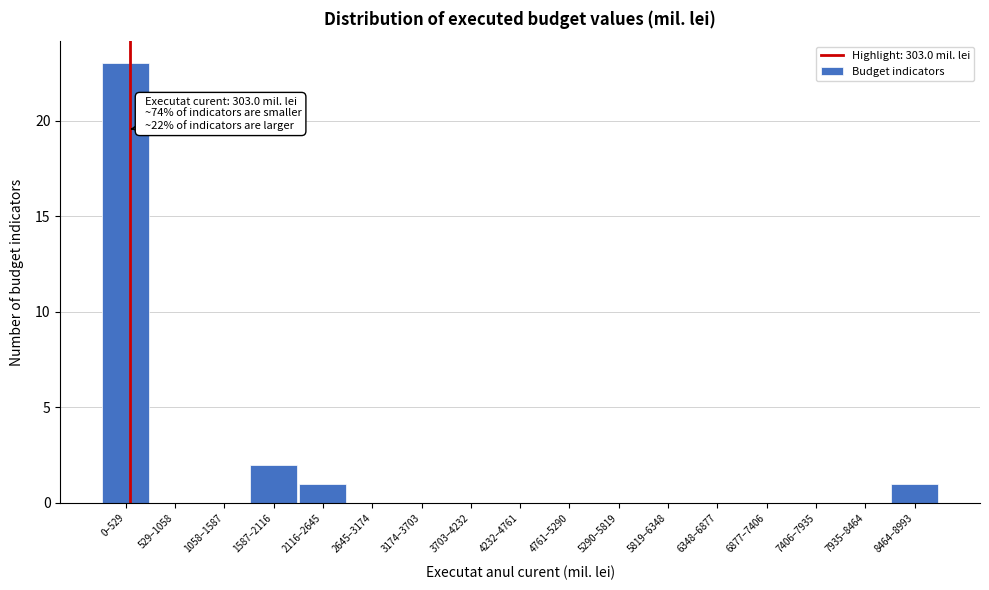

Reading left to right, list all the values displayed in this chart.

0–529=23	529–1058=0	1058–1587=0	1587–2116=2	2116–2645=1	2645–3174=0	3174–3703=0	3703–4232=0	4232–4761=0	4761–5290=0	5290–5819=0	5819–6348=0	6348–6877=0	6877–7406=0	7406–7935=0	7935–8464=0	8464–8993=1